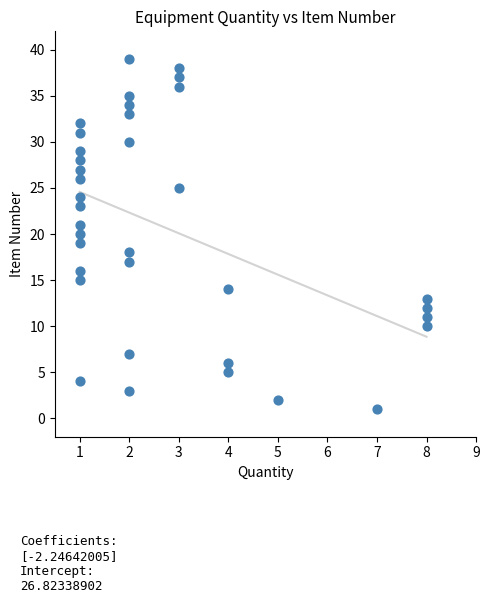

What is the range of Y values (max minus min)?

38